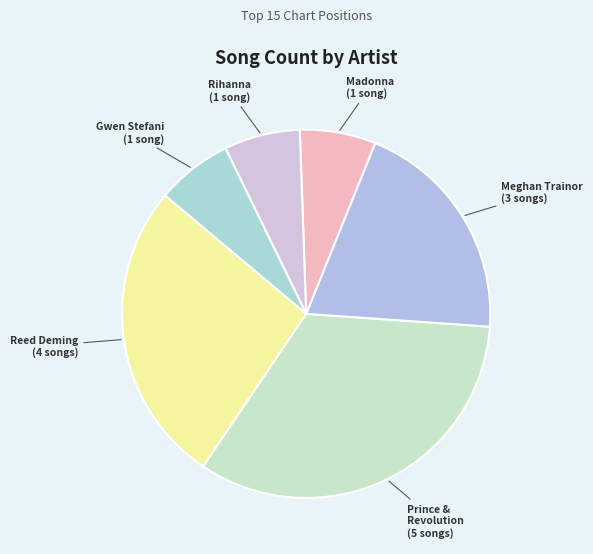

How many slices are in this pie chart?

6